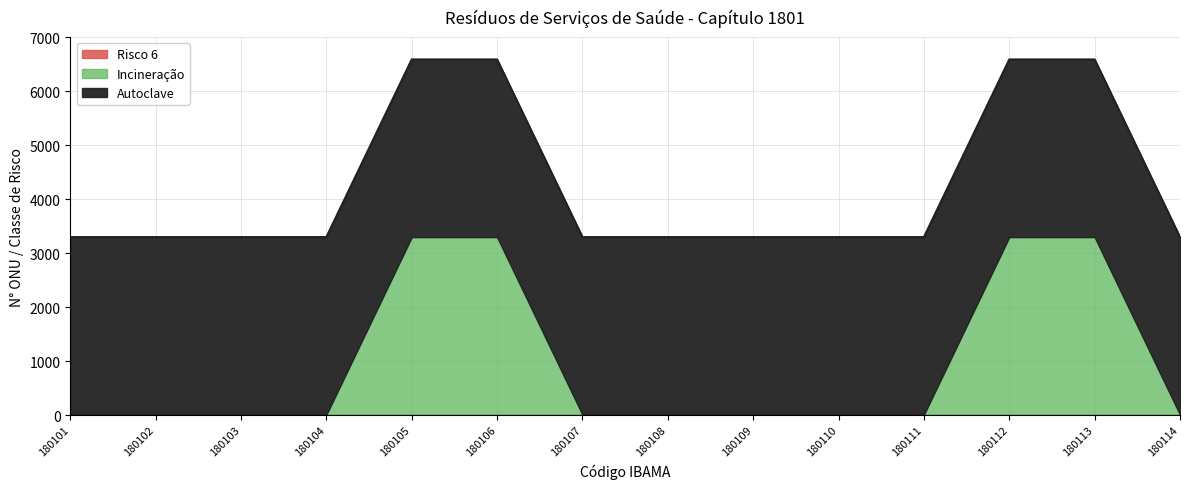

Reading left to right, transcribe all the data shown in this chart.

Autoclave: 180101=3291	180102=3291	180103=3291	180104=3291	180105=3291	180106=3291	180107=3291	180108=3291	180109=3291	180110=3291	180111=3291	180112=3291	180113=3291	180114=3291
Incineração: 180101=0	180102=0	180103=0	180104=0	180105=3291	180106=3291	180107=0	180108=0	180109=0	180110=0	180111=0	180112=3291	180113=3291	180114=0
Risco 6: 180101=6	180102=6	180103=6	180104=6	180105=6	180106=6	180107=6	180108=6	180109=6	180110=6	180111=6	180112=6	180113=6	180114=6